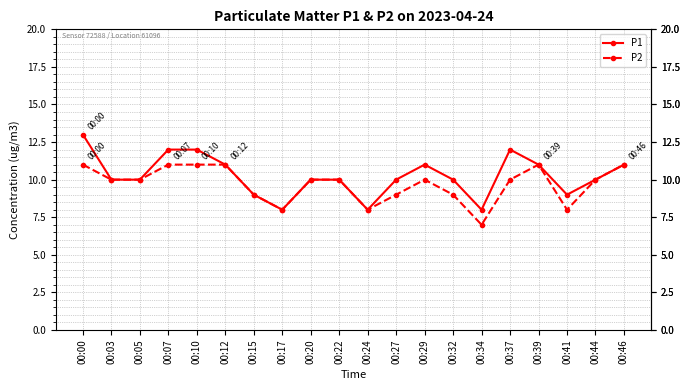

True or false: P1 has more than 1 points higher than both neighbors.

True